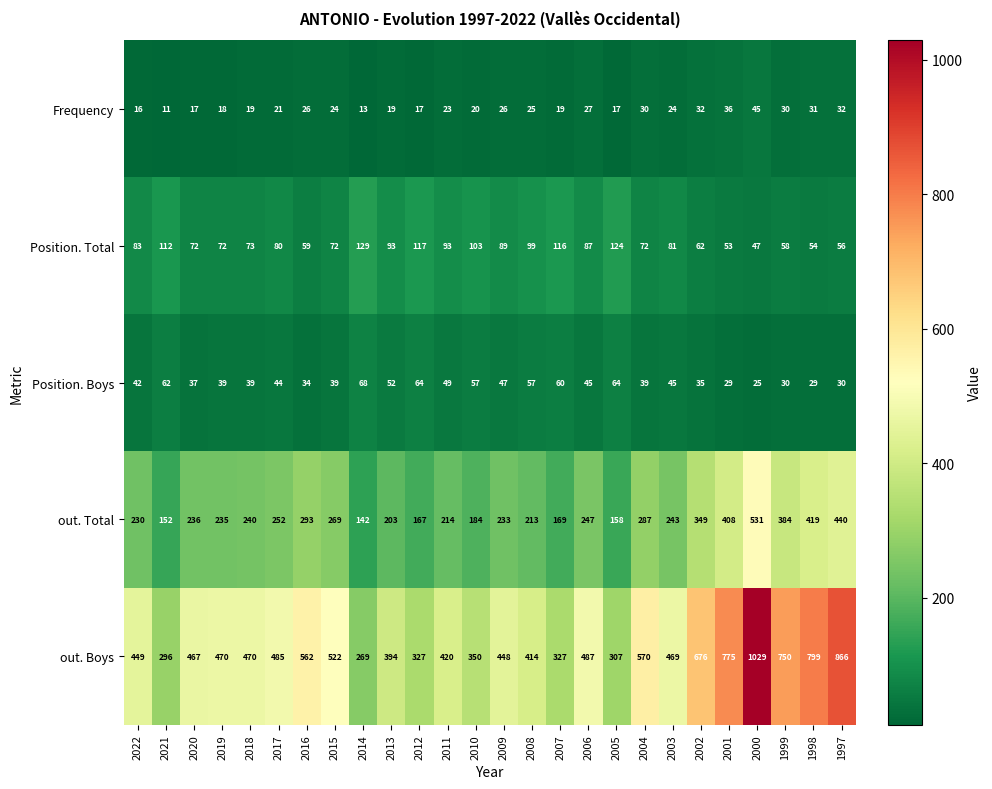

The Position. Boys series shows 64 at 2005. True or false?

True